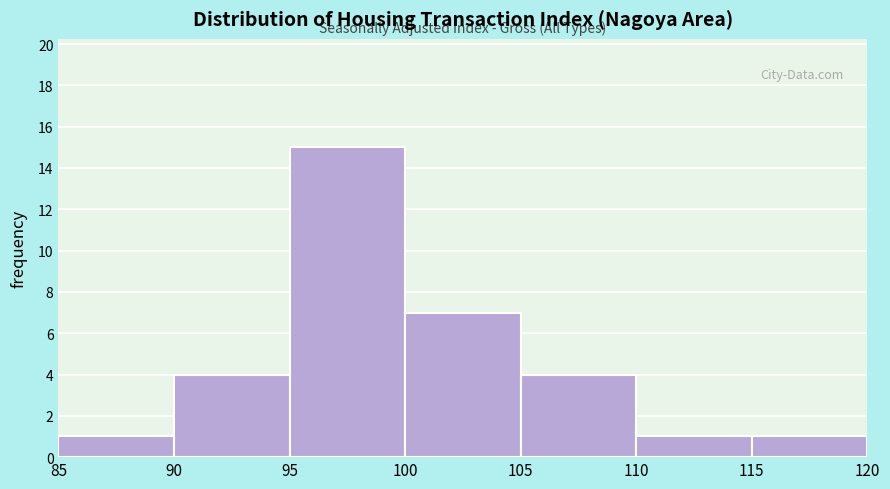

What is the height of the bar covering 95 to 100 on the x-axis? The values are not printed on the chart, so give them approximately, as read against the axis.

15